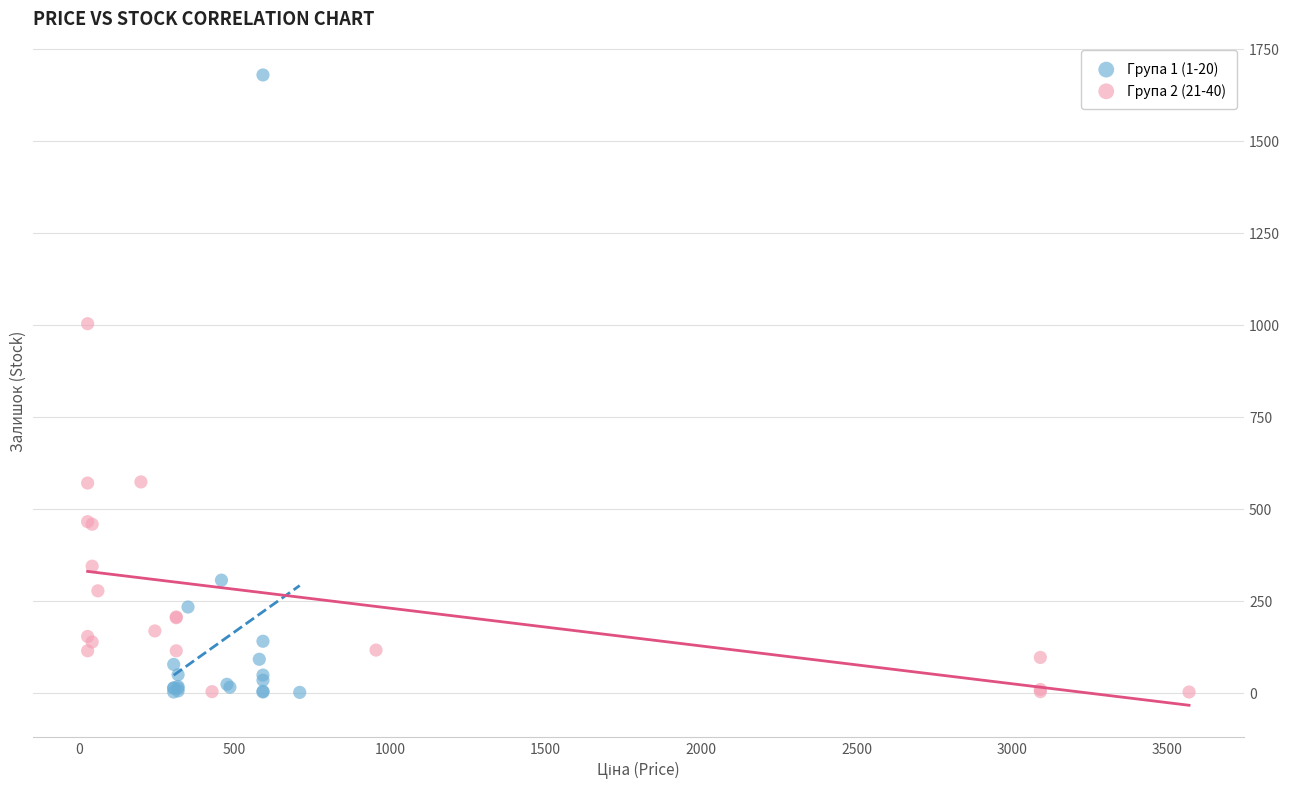

Which series reaches the maximum Y coordinate?

Група 1 (1-20)